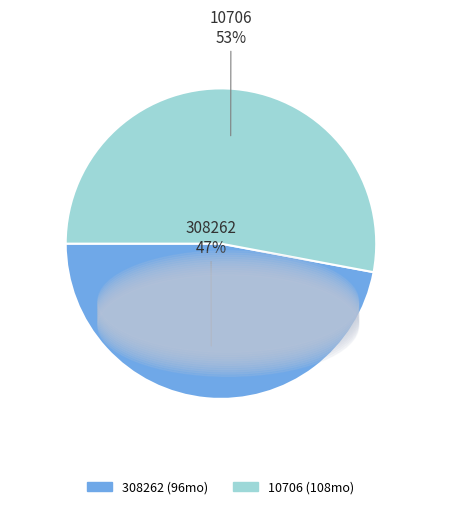

Is it true that 10706 is 39% of the pie?

False